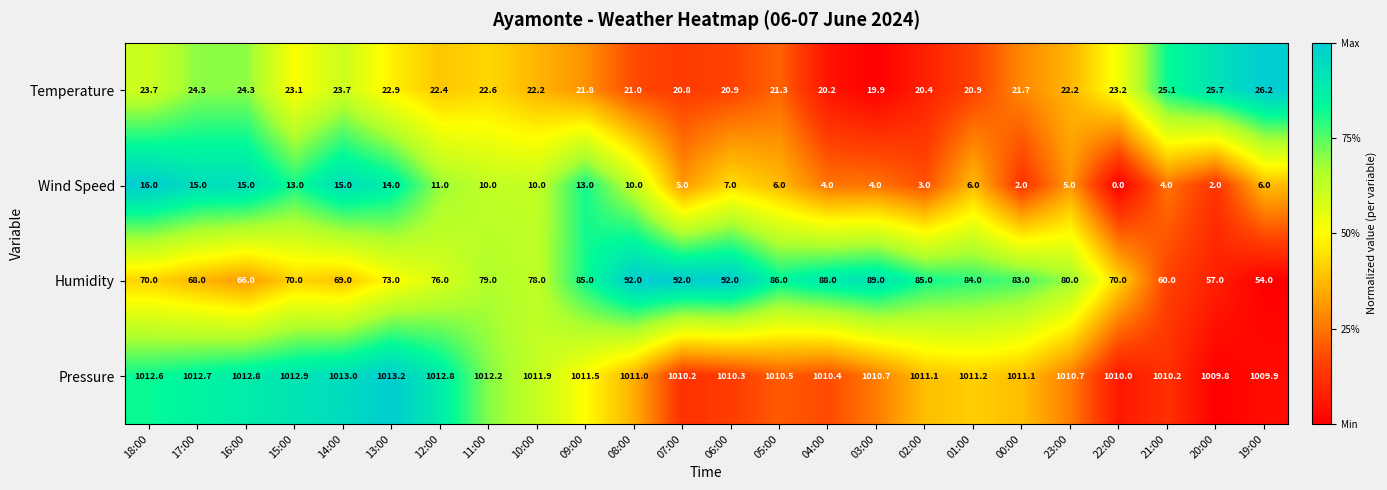

At how many categories does at least one series exceed 0?

24